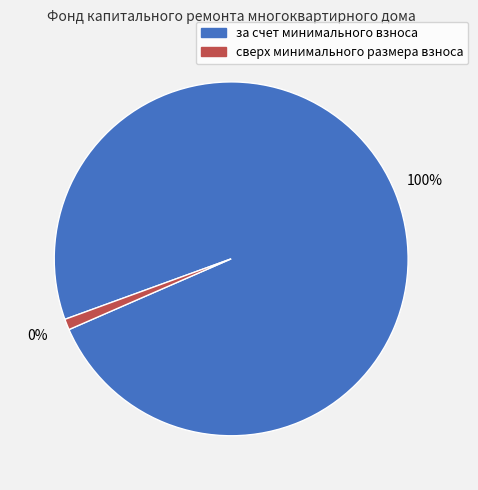

What is the change in value from за счет минимального взноса to сверх минимального размера взноса?

-2150.9